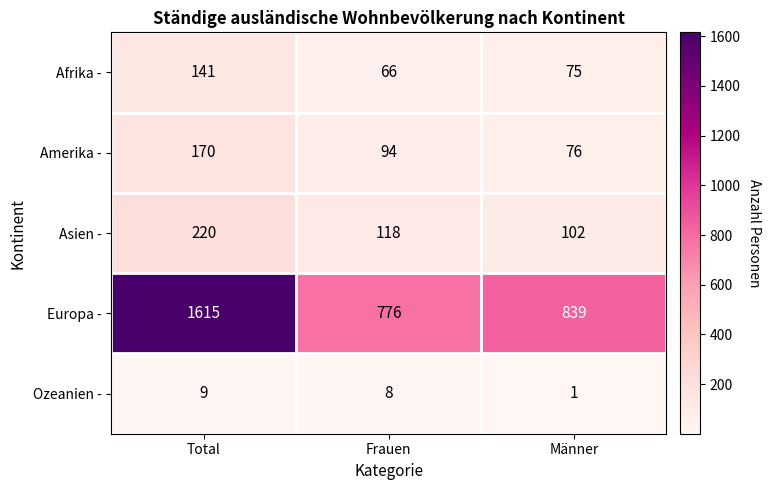

Reading left to right, extract all data points from this chart.

Afrika -: Total=141	Frauen=66	Männer=75
Amerika -: Total=170	Frauen=94	Männer=76
Asien -: Total=220	Frauen=118	Männer=102
Europa -: Total=1615	Frauen=776	Männer=839
Ozeanien -: Total=9	Frauen=8	Männer=1